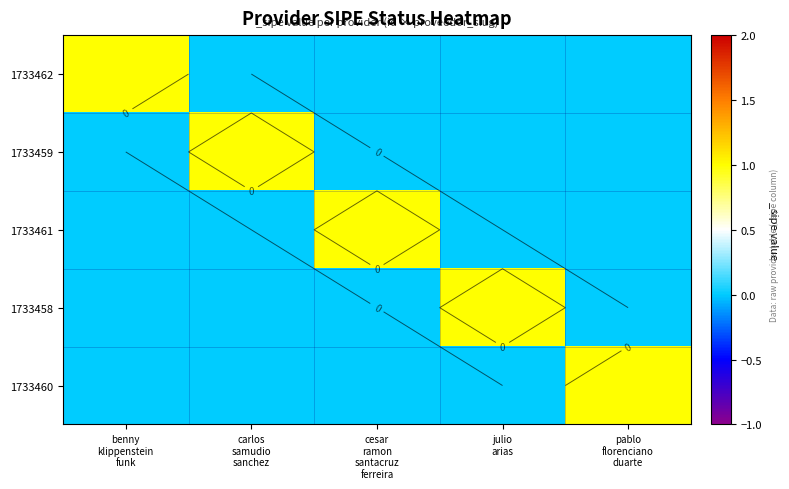

True or false: 1733460 has a value of 0 at benny klippenstein funk.

True